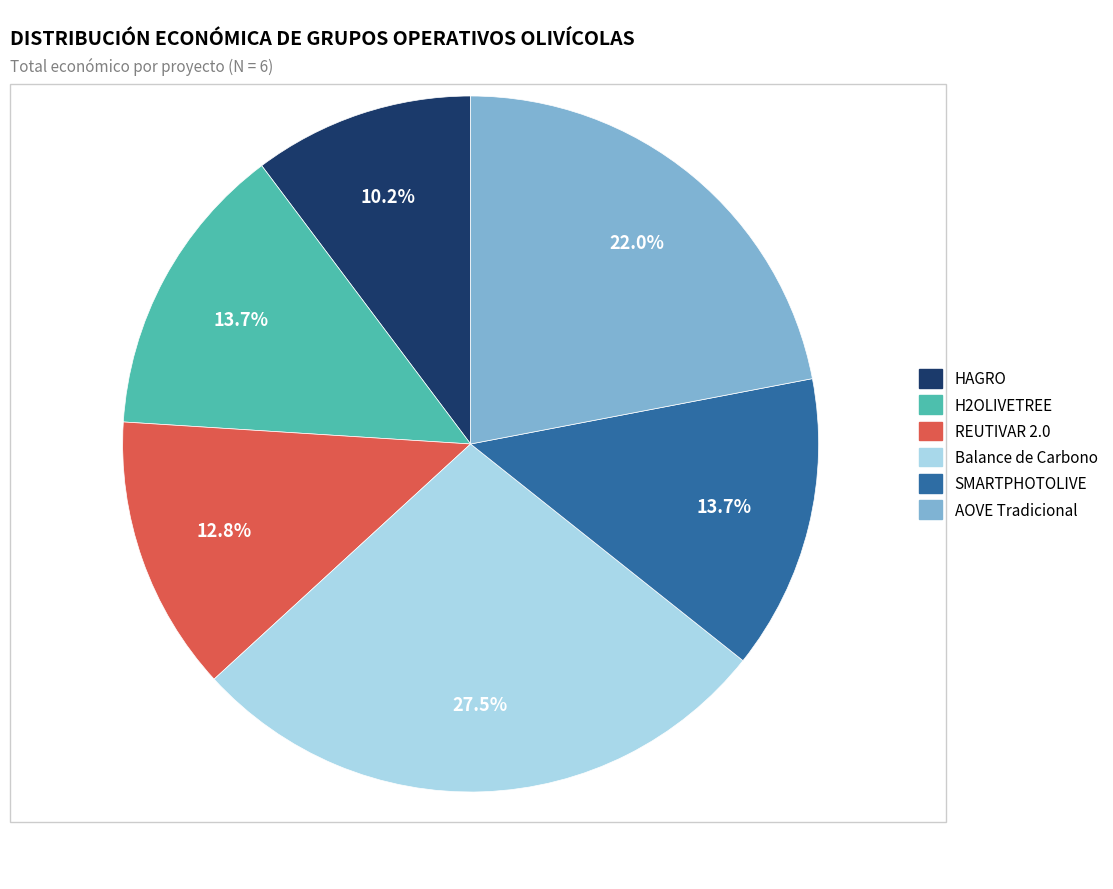

The H2OLIVETREE slice represents 4% of the pie. True or false?

False